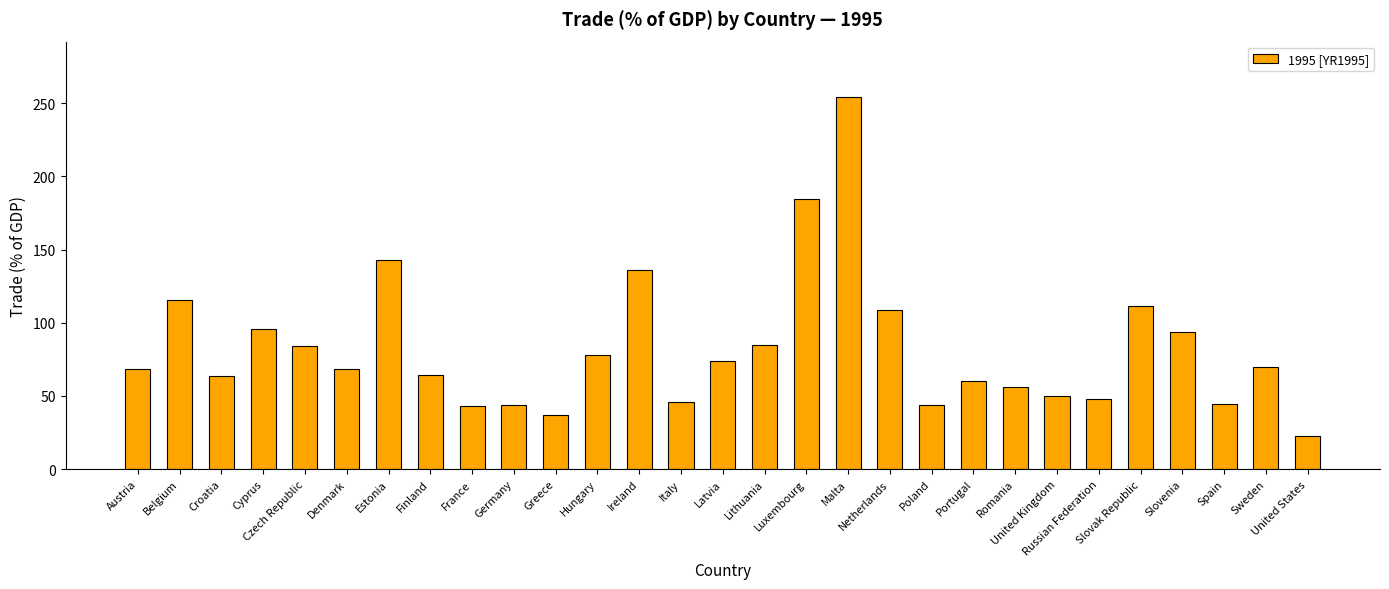

What is the sum of the values at Luxembourg and Latvia?

258.5